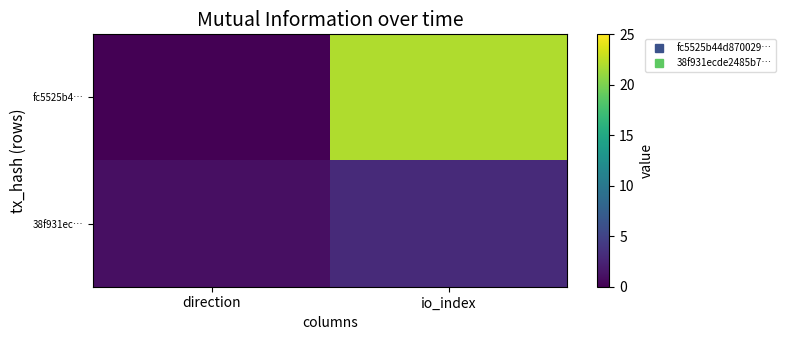

At direction, list the series in order from largest to smallest.

38f931ec…, fc5525b4…